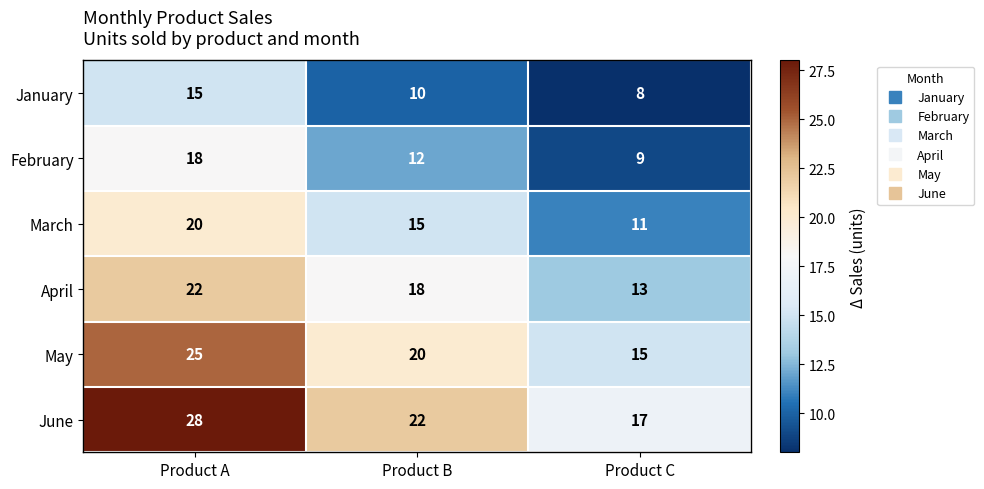

At which label is April closest to 17?

Product B